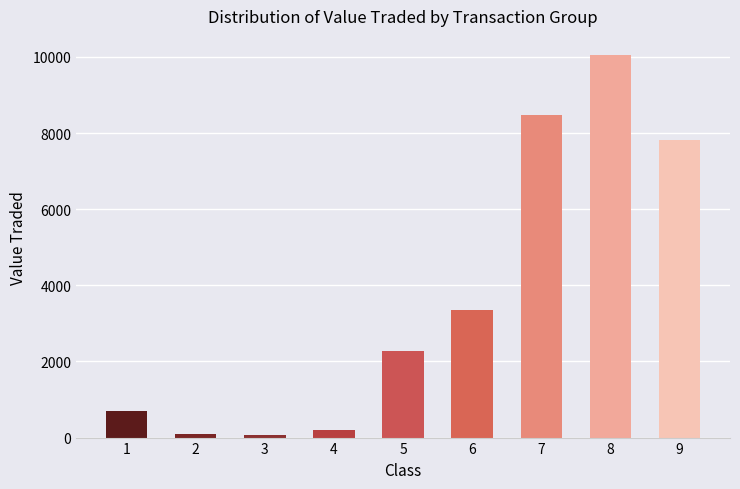

How many values are below 2278?

4